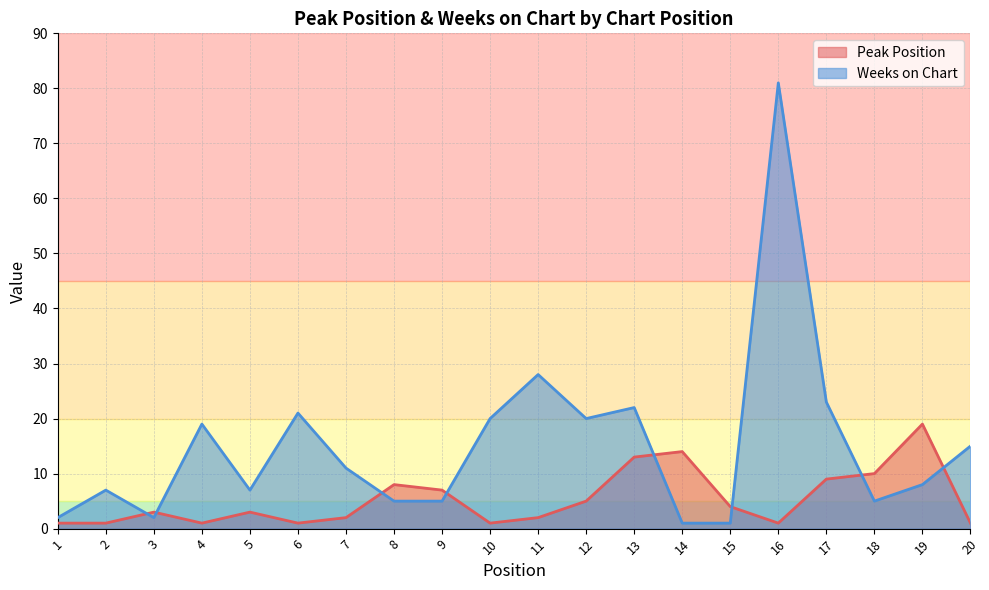

Which series changed the most between 6 and 15?

Weeks on Chart